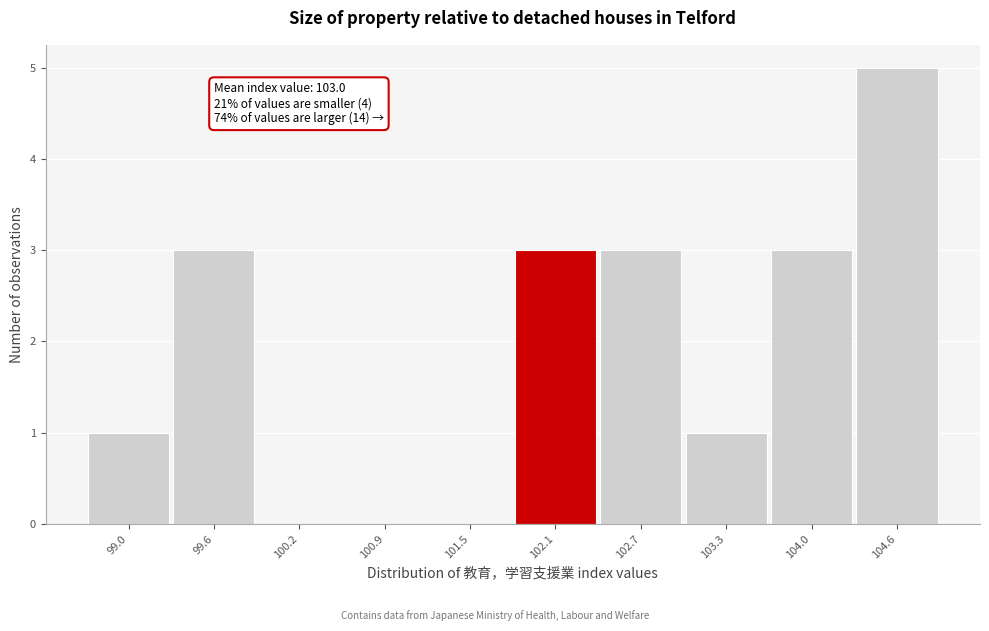

Reading right to left, transcribe all the data shown in this chart.

104.6=5	104.0=3	103.3=1	102.7=3	102.1=3	101.5=0	100.9=0	100.2=0	99.6=3	99.0=1